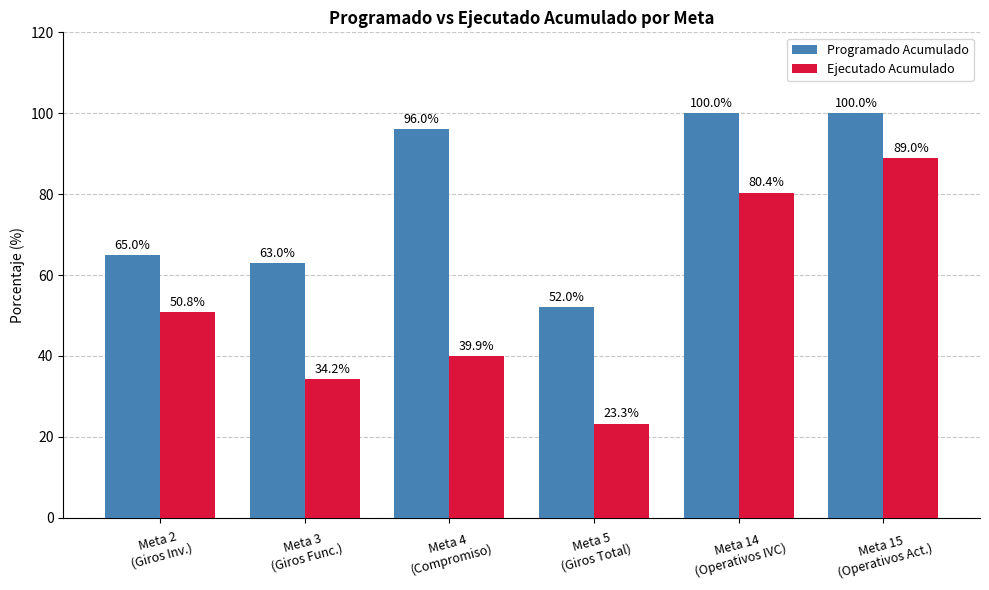

What is the value of the Ejecutado Acumulado bar at the 6th from the left?

89.0